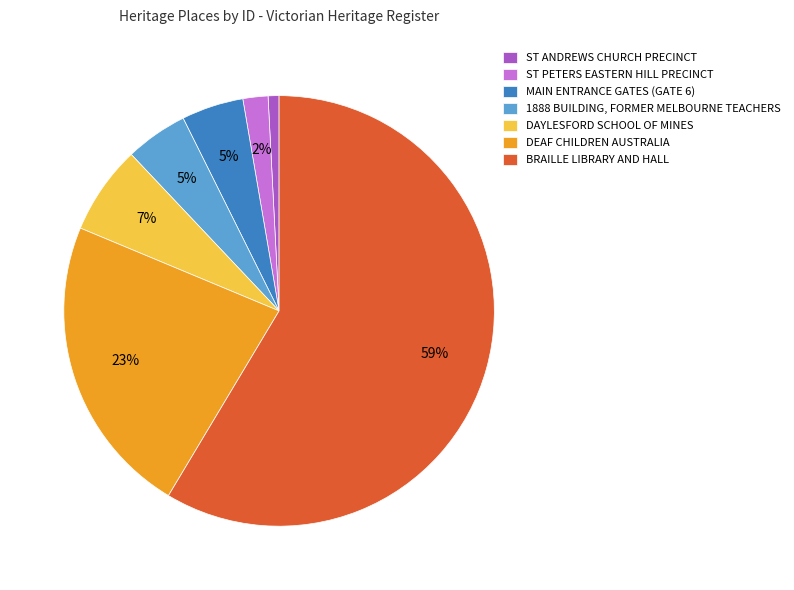

To the nearest percent, what is the difference between the MAIN ENTRANCE GATES (GATE 6) and DEAF CHILDREN AUSTRALIA slice percentages?

18%